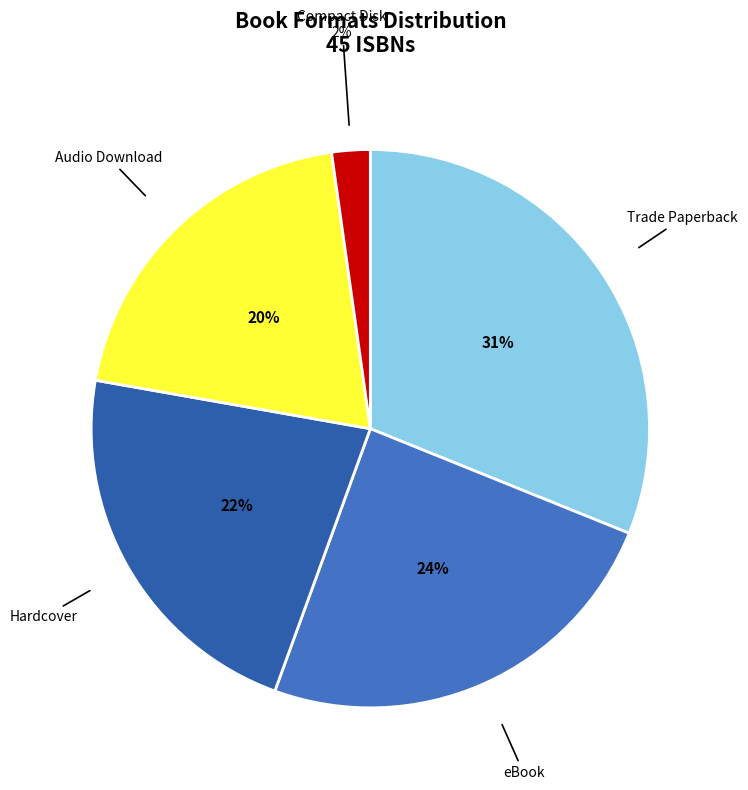

Does Compact Disk represent more than half of the total?

No